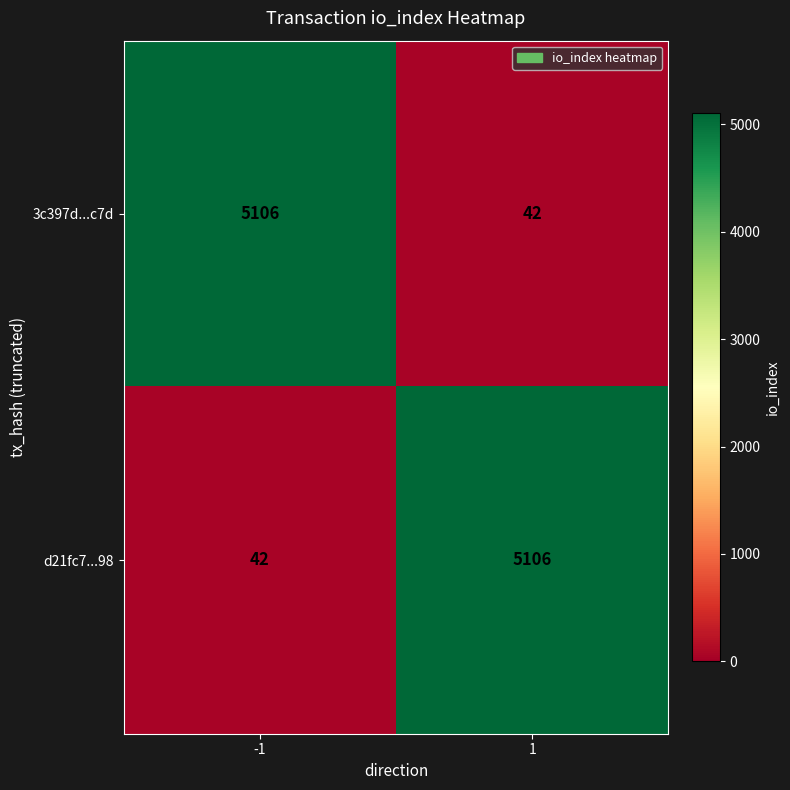

Reading right to left, transcribe all the data shown in this chart.

3c397d...c7d: 1=42	-1=5106
d21fc7...98: 1=5106	-1=42